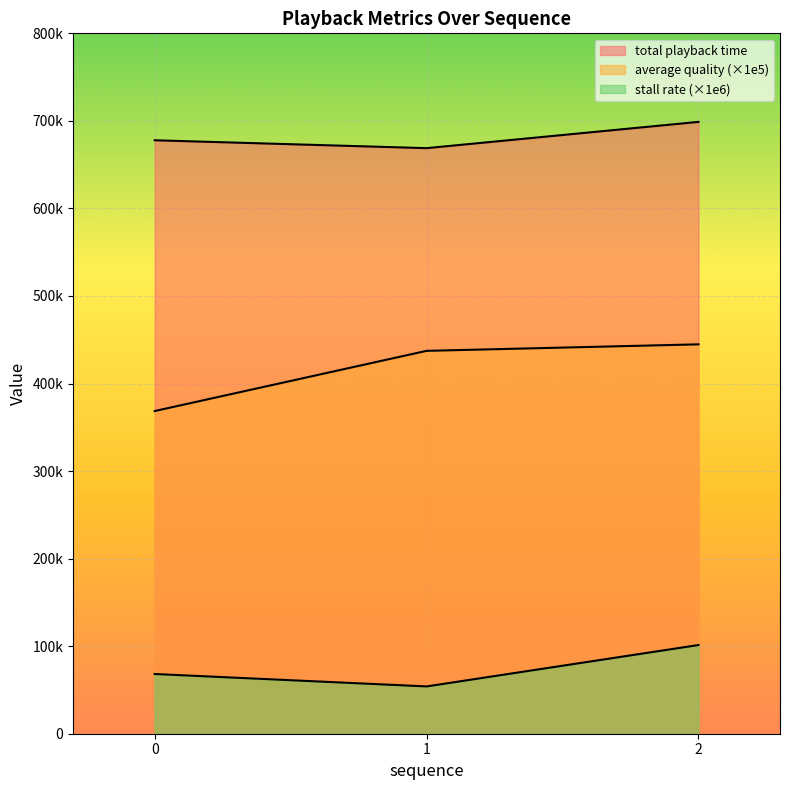

What is the total value across all series at 1?

1160204.9